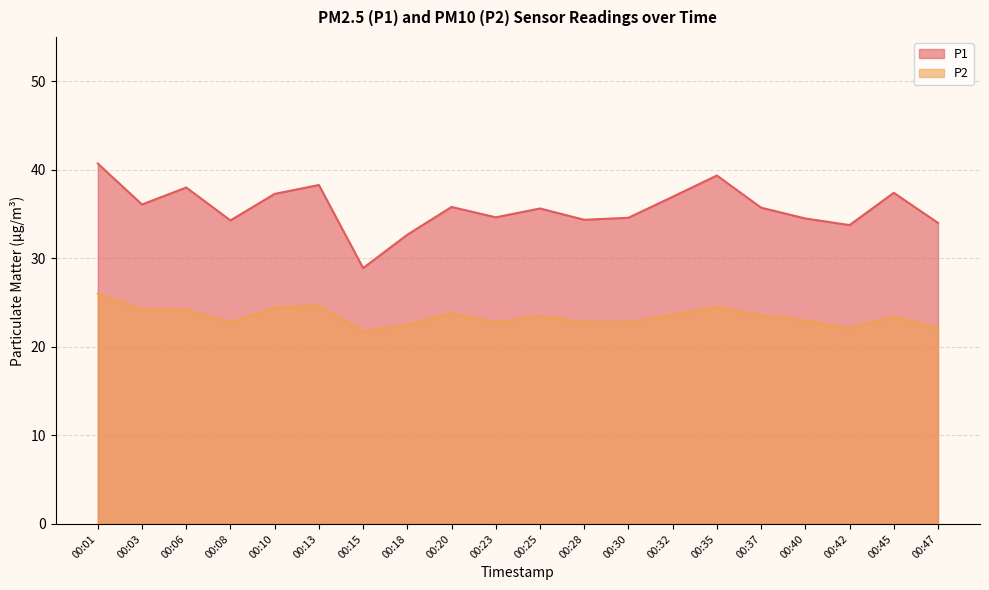

Is it true that P1 equals 57.4 at 00:03?

False